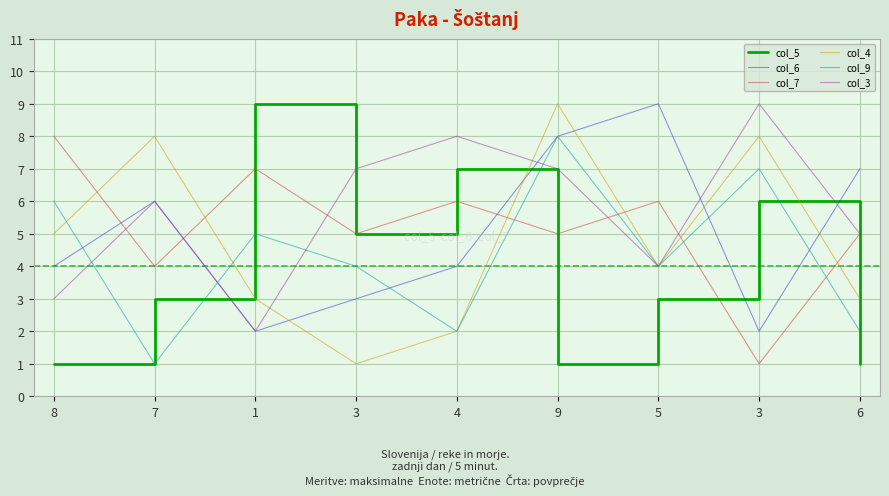

What is the difference between the highest and lowest values at 3?

6